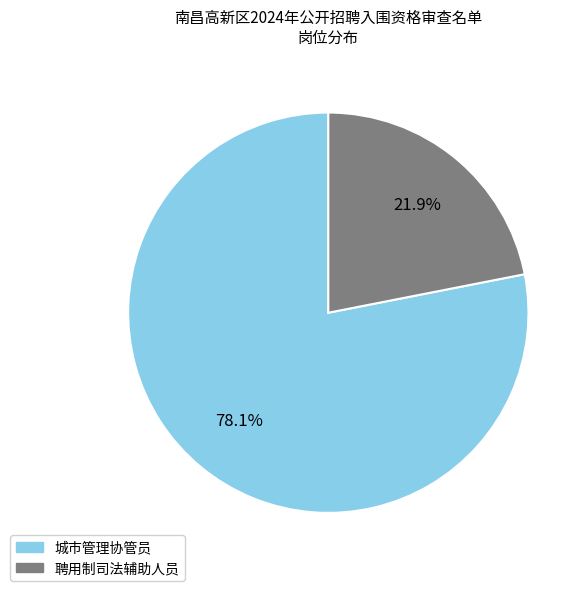

To the nearest percent, what is the average slice percentage?

50%